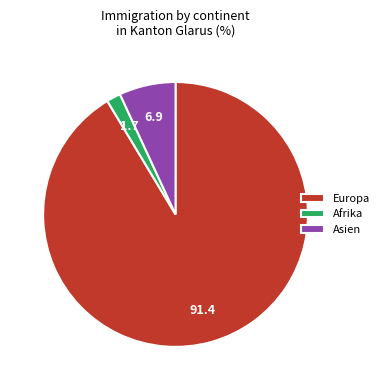

Is it true that Afrika is 2% of the pie?

True